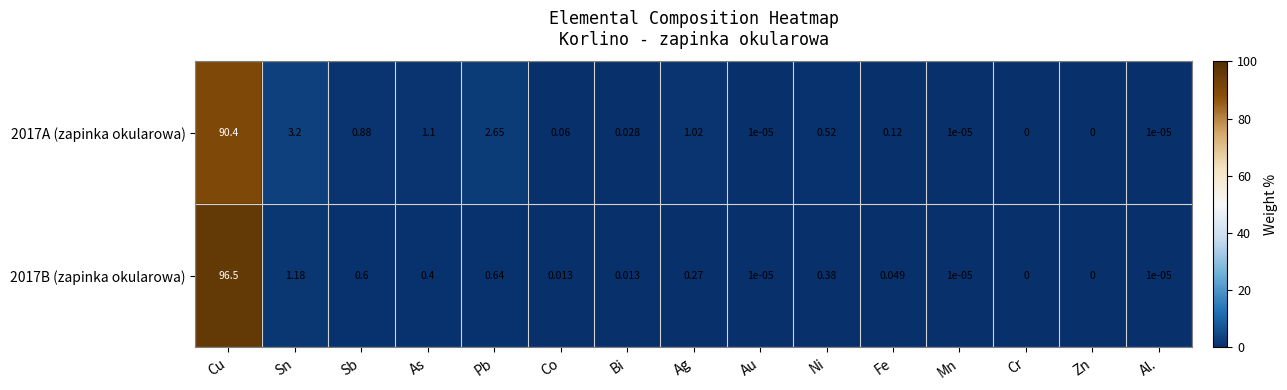

At which label is 2017A (zapinka okularowa) closest to 45?

Sn